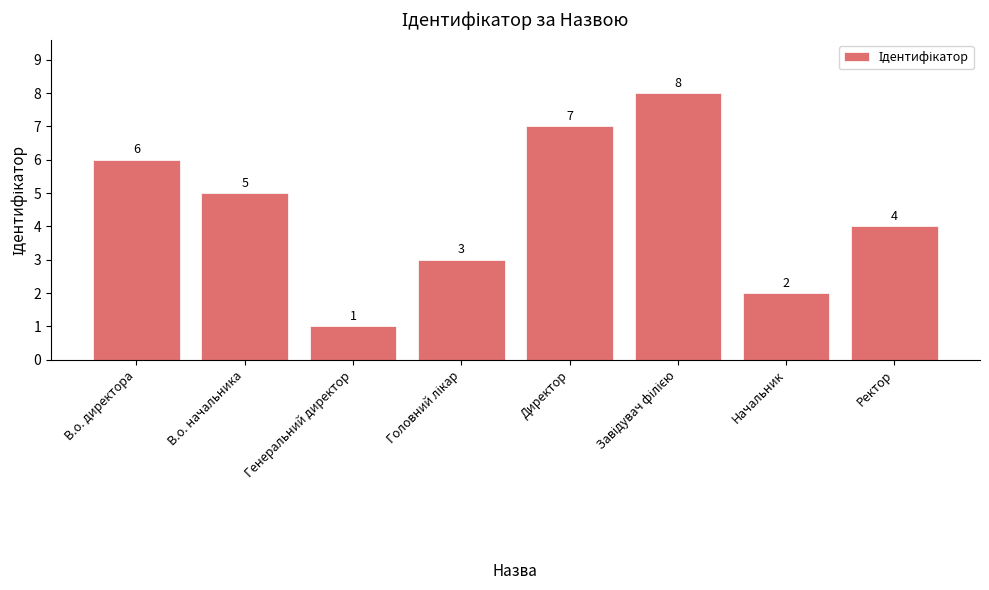

How many bars are there in total?

8